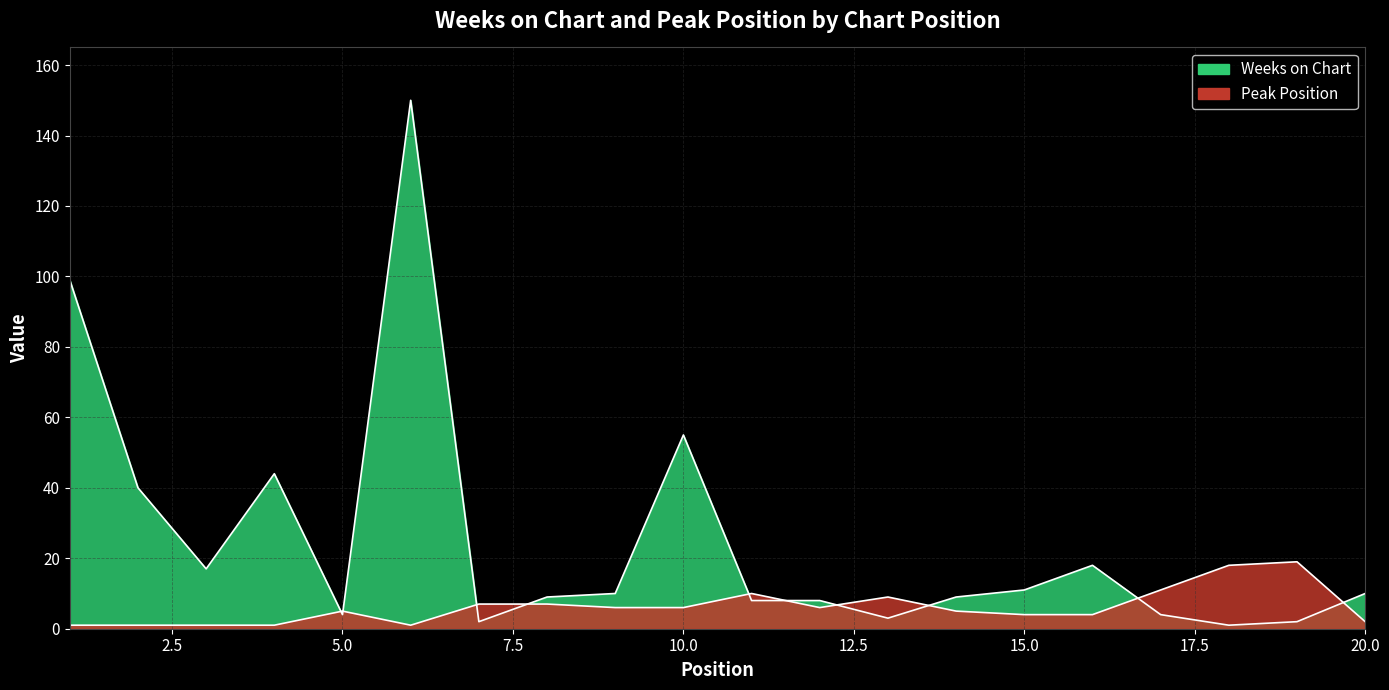

True or false: Peak Position has more than 1 interior local peaks.

True